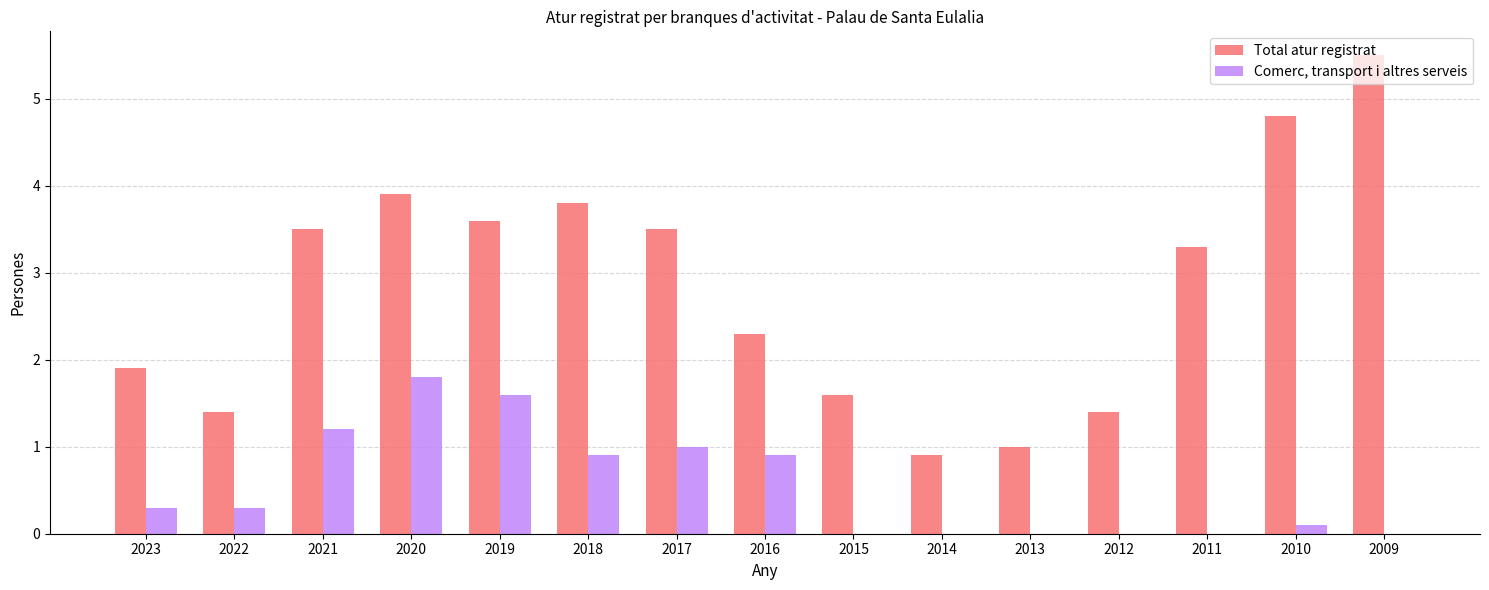

The Comerc, transport i altres serveis series shows 1.6 at 2018. True or false?

False